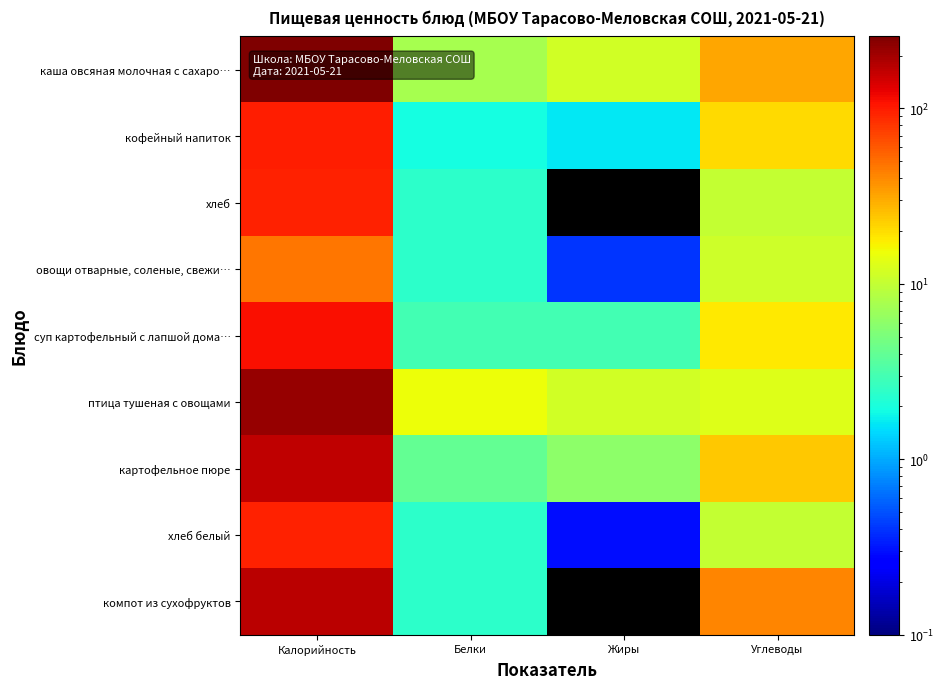

Rank the series at Калорийность from lowest to highest value.

овощи отварные, соленые, свежи…, хлеб, хлеб белый, кофейный напиток, суп картофельный с лапшой дома…, картофельное пюре, компот из сухофруктов, птица тушеная с овощами, каша овсяная молочная с сахаро…